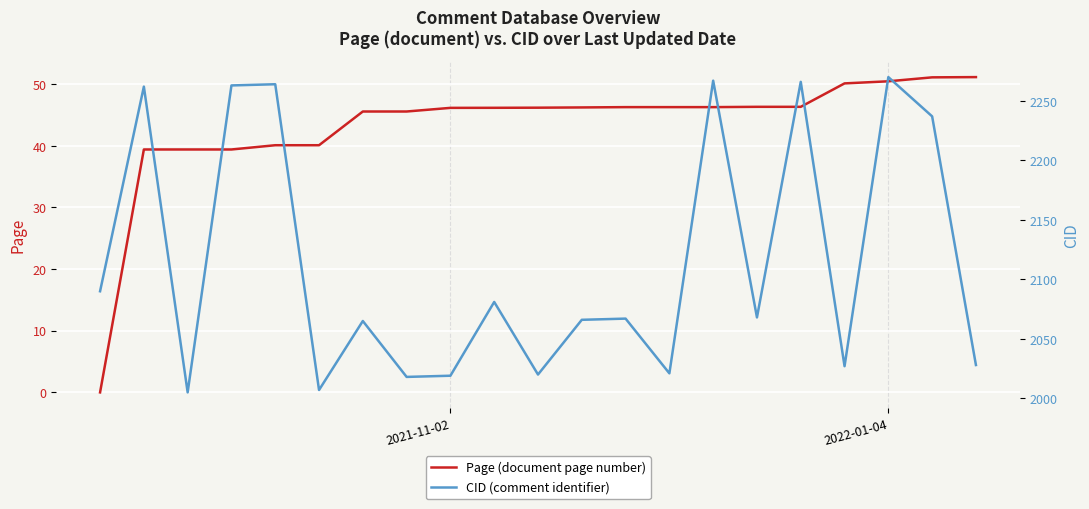

Between 13 and 7, which is larger?

13